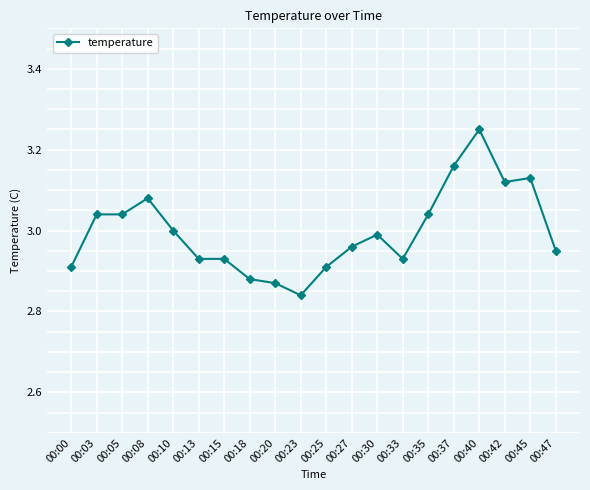

What is the change in value from 00:13 to 00:35?

+0.1